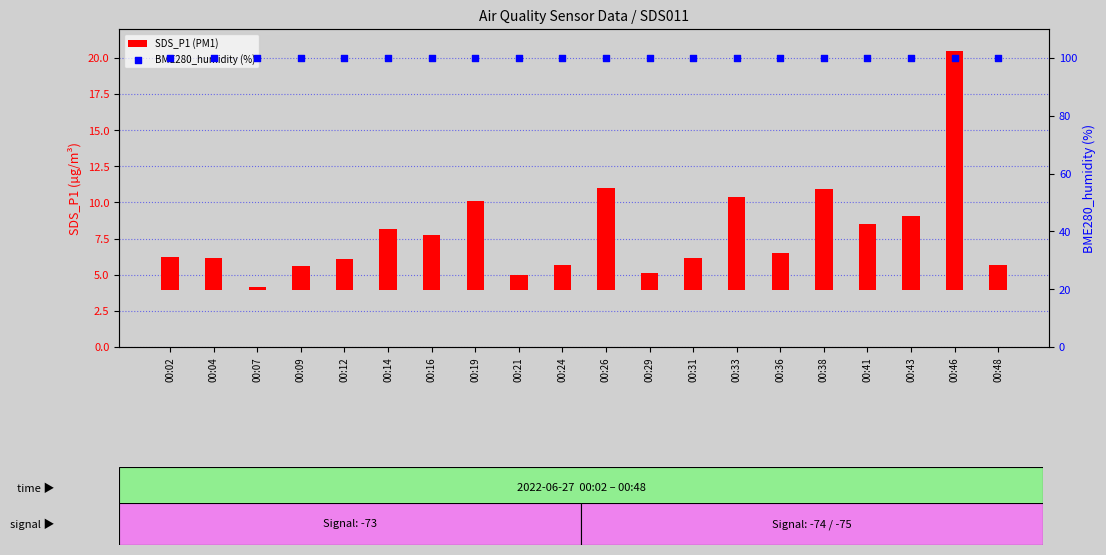

Which series has the largest total across all categories?

BME280_humidity (%)